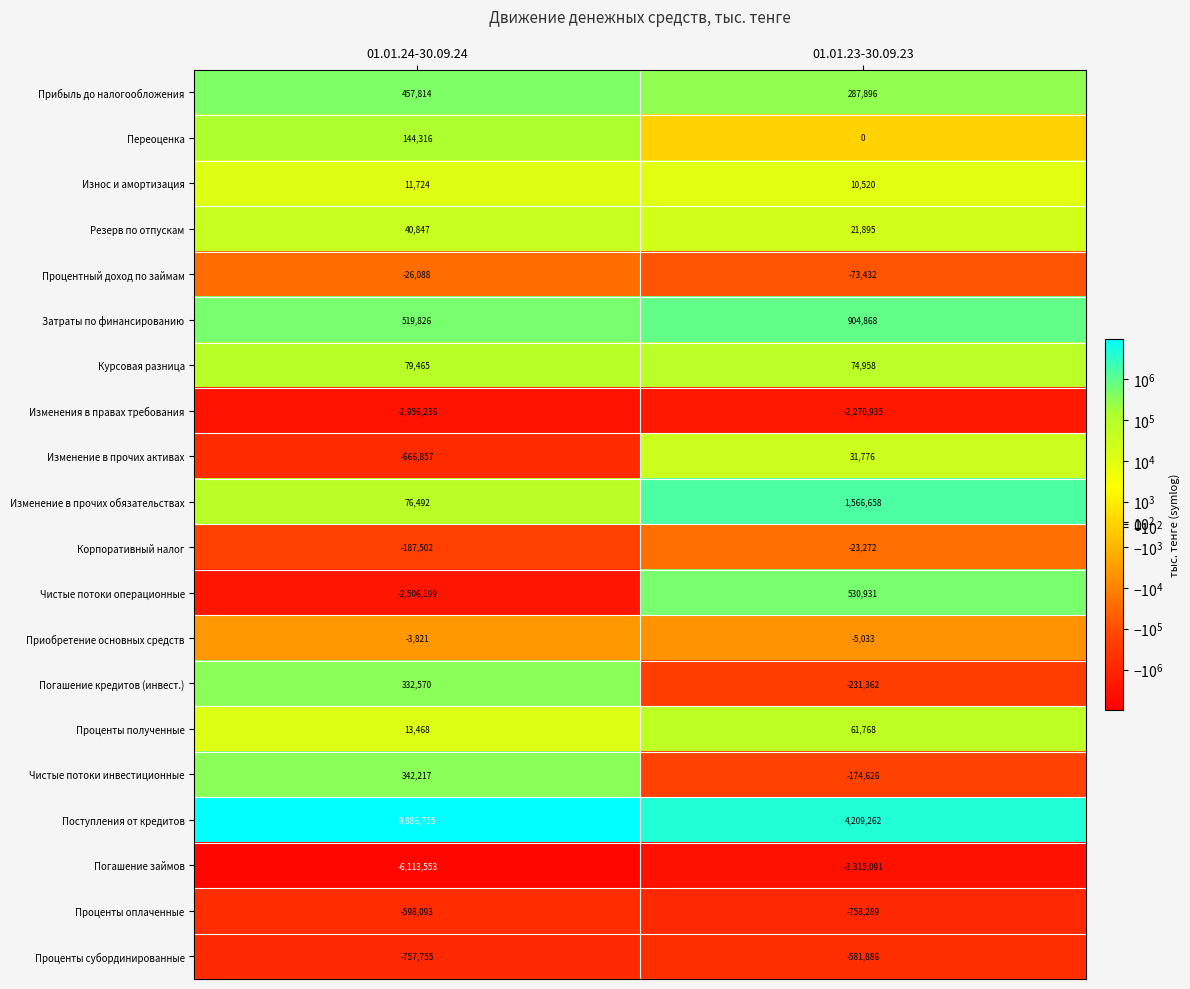

What is the sum of the Процентный доход по займам values at 01.01.23-30.09.23 and 01.01.24-30.09.24?

-99520